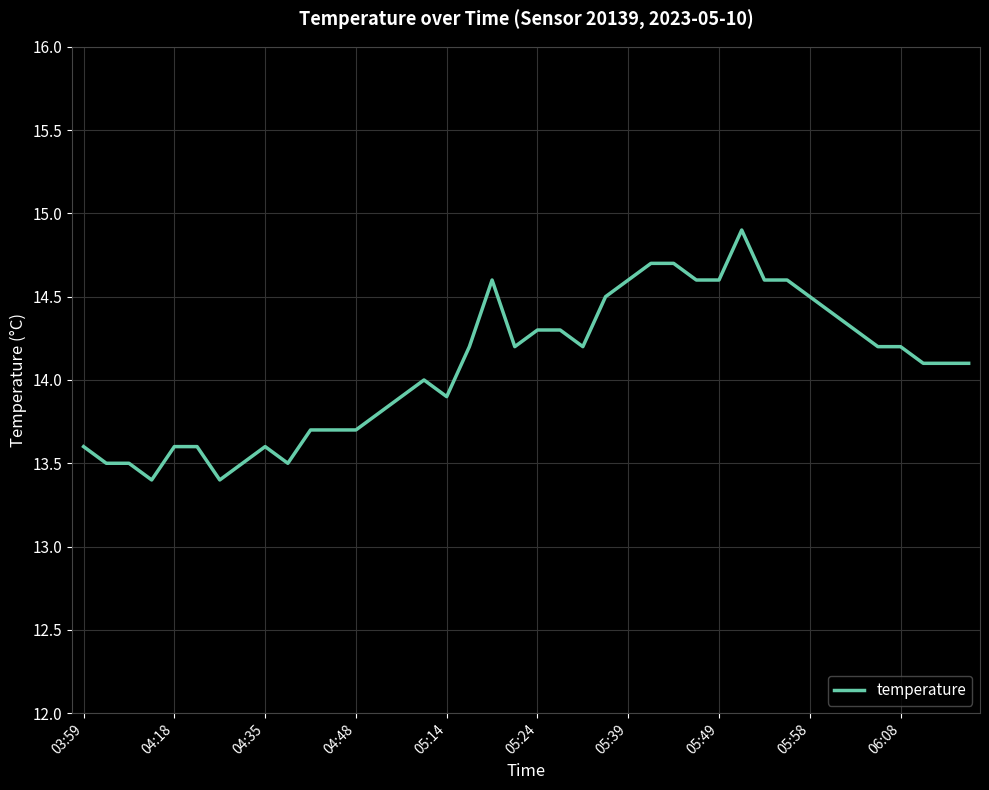

What is the difference between the maximum and minimum values?

1.5